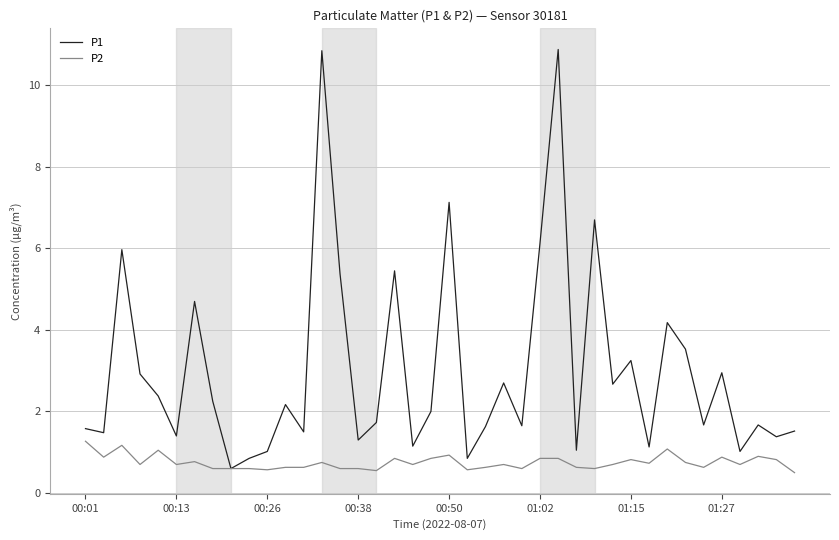

Which series has the largest total across all categories?

P1